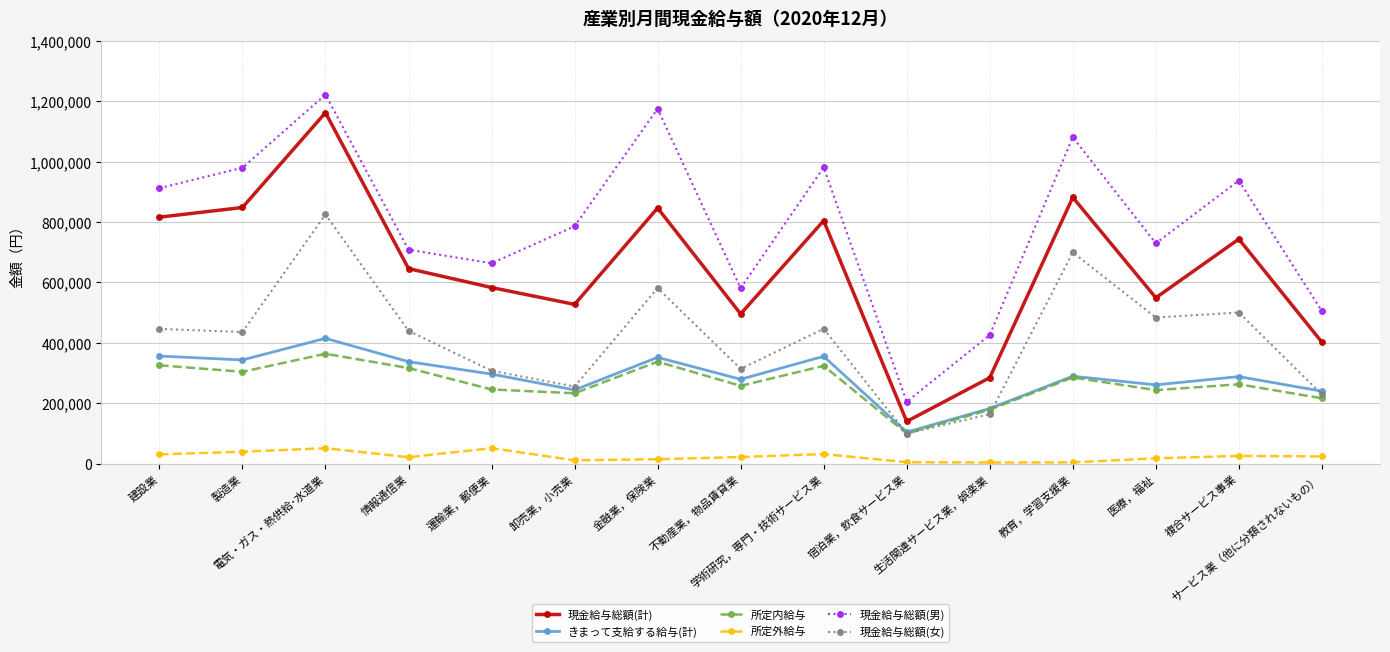

True or false: 所定外給与 and 現金給与総額(計) intersect in this chart.

False